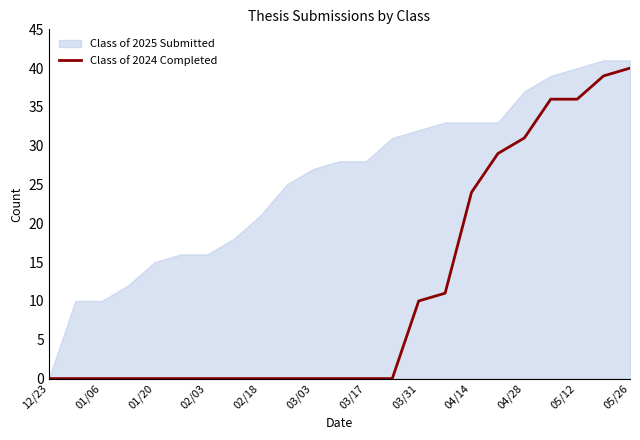

What is the difference between the maximum and minimum values?

40